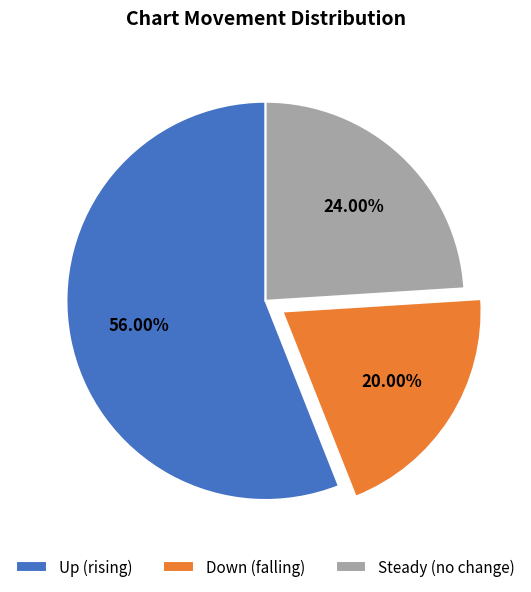

Combined, do Down (falling) and Steady (no change) account for over 50%?

No